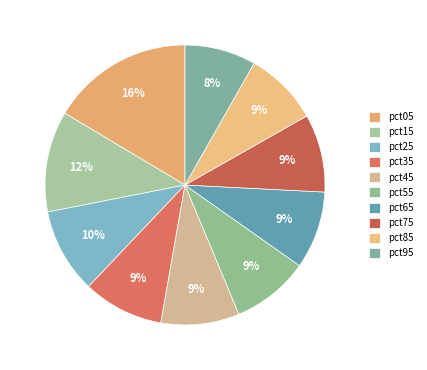

Combined, do pct55 and pct75 account for over 50%?

No